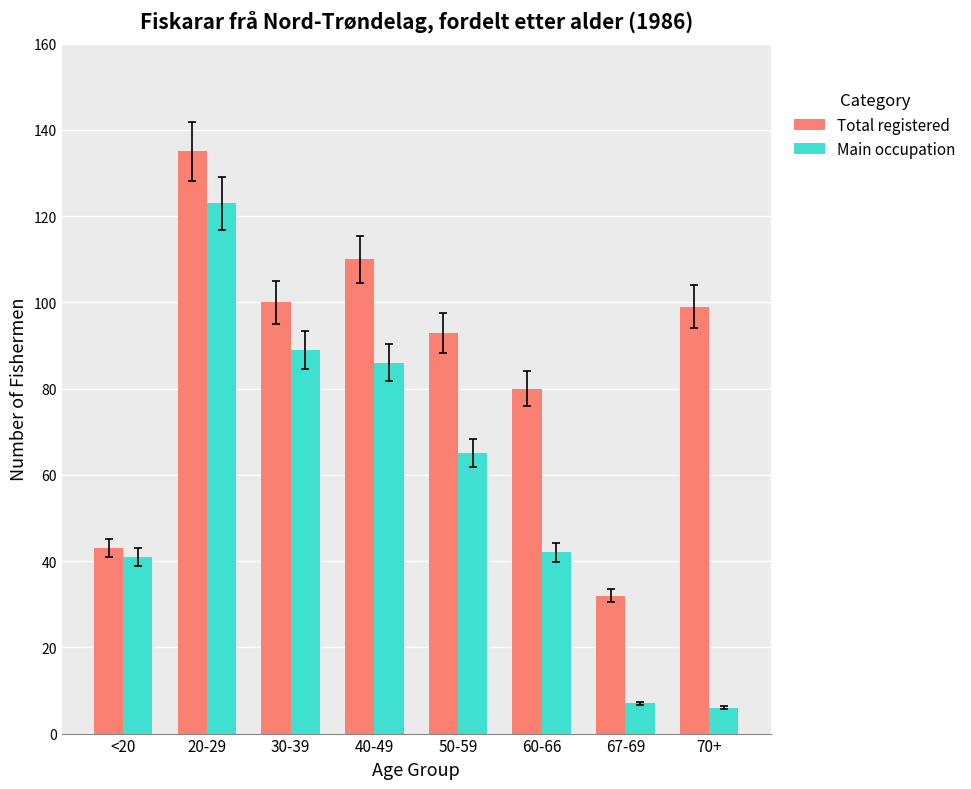

Which series has the largest range (max minus min)?

Main occupation